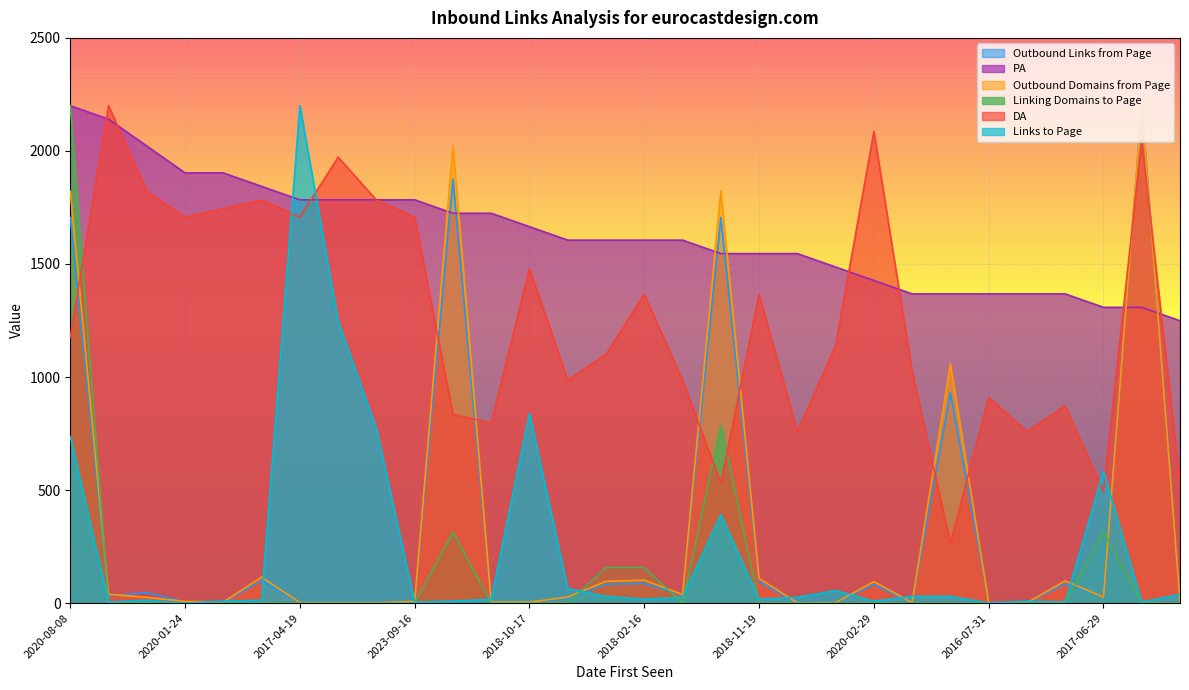

What is the total value across all series at 2020-08-08?

9837.9